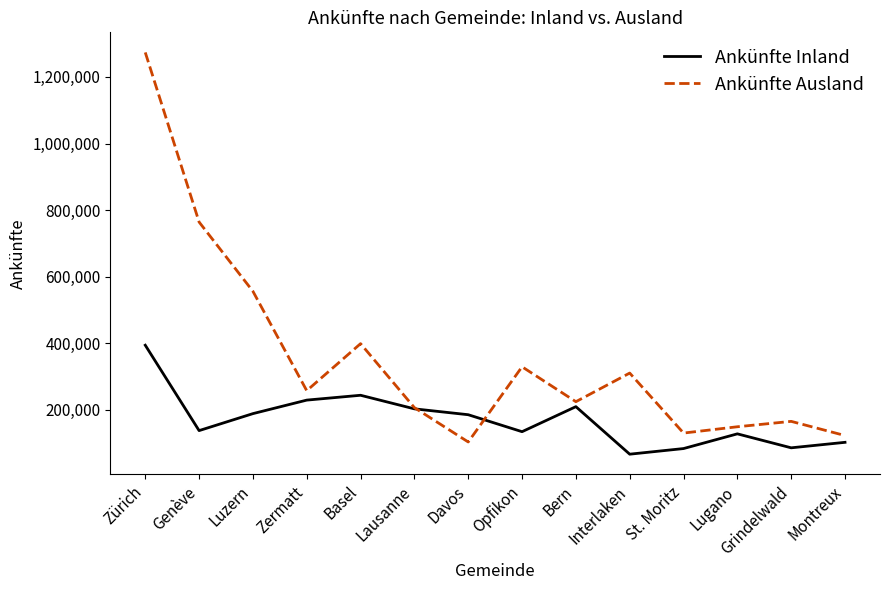

How many series are shown in this chart?

2